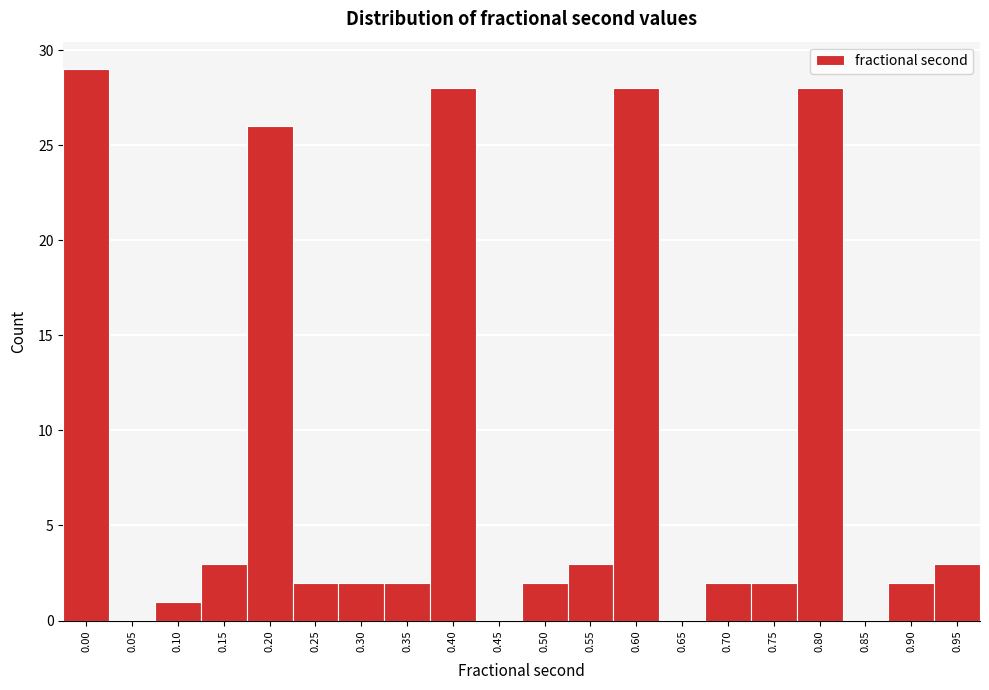

Reading left to right, list all the values displayed in this chart.

0.00=29	0.05=0	0.10=1	0.15=3	0.20=26	0.25=2	0.30=2	0.35=2	0.40=28	0.45=0	0.50=2	0.55=3	0.60=28	0.65=0	0.70=2	0.75=2	0.80=28	0.85=0	0.90=2	0.95=3